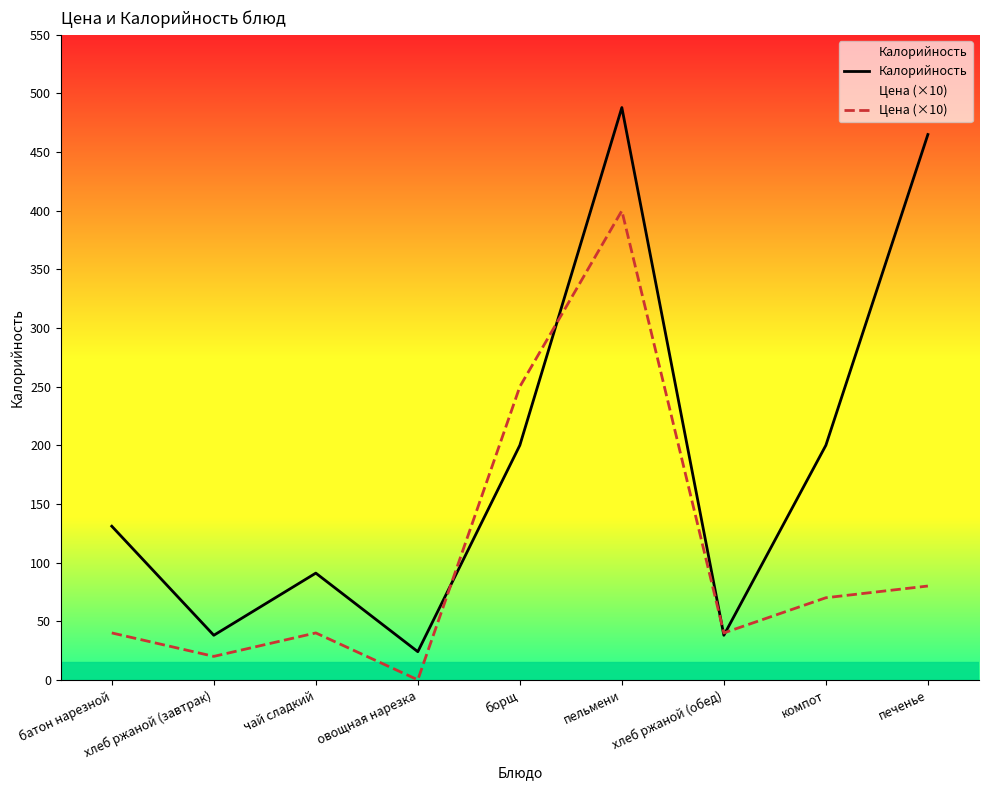

At which label is Калорийность closest to 256?

борщ